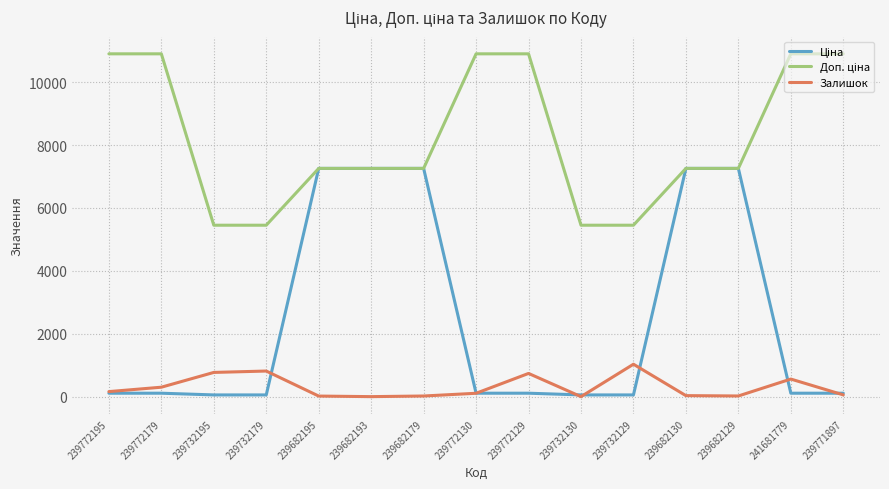

Is it true that Залишок equals 56.0 at 239771897?

True